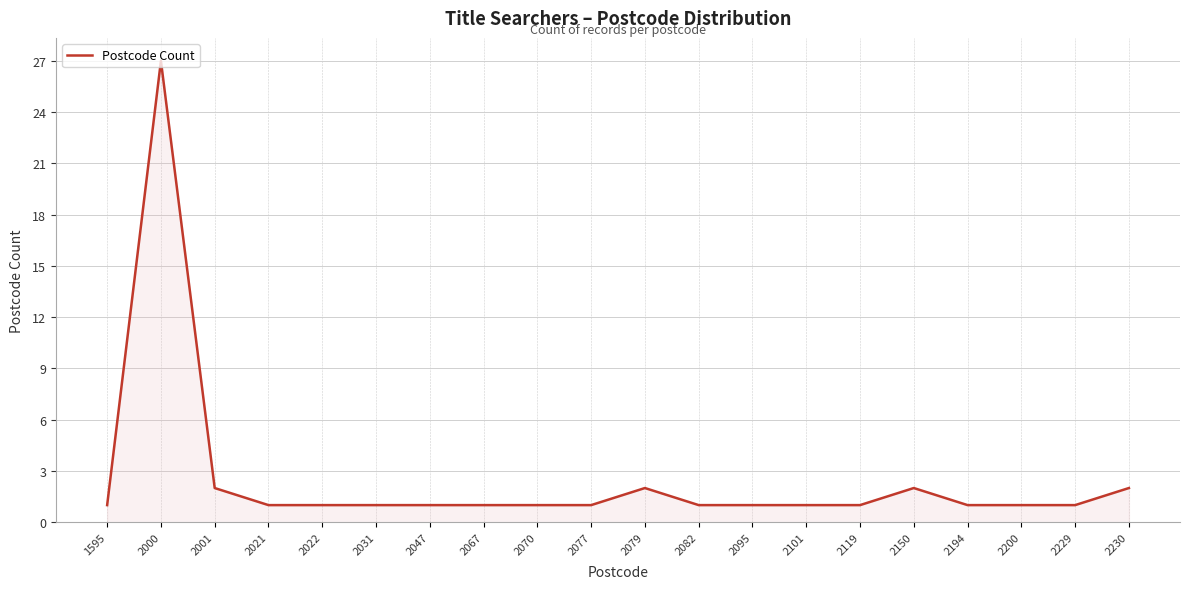

Approximately how many times larger is the value at 2101 compared to 2229?

1.0